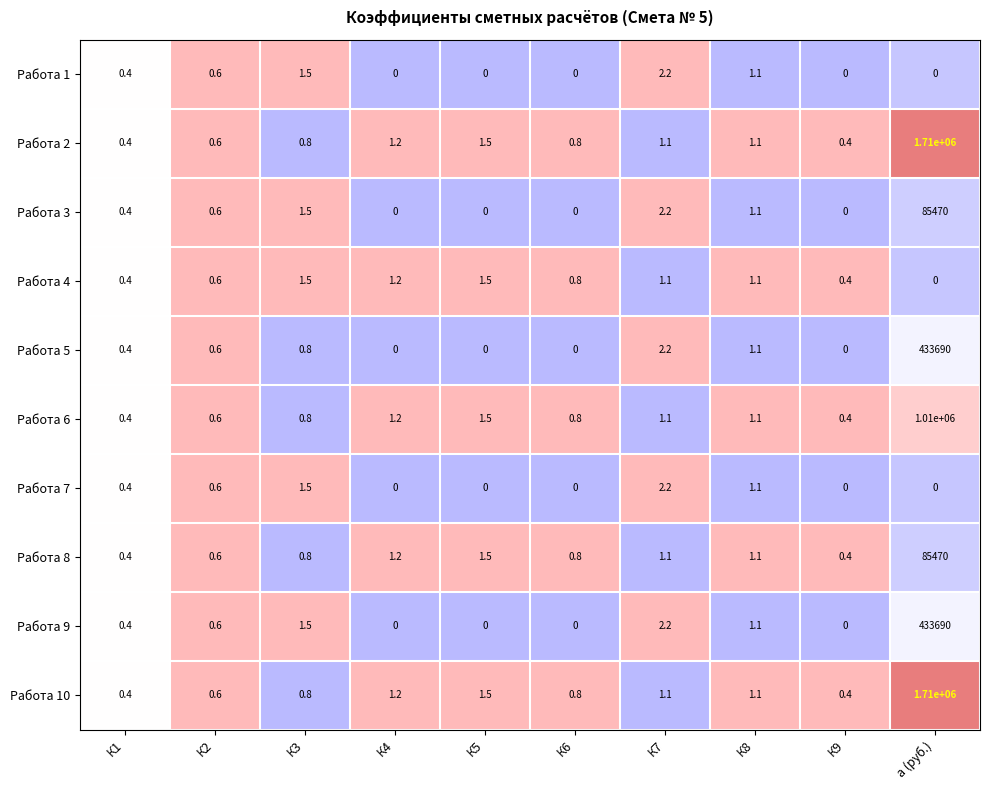

At which label is Работа 3 closest to 42735?

К7